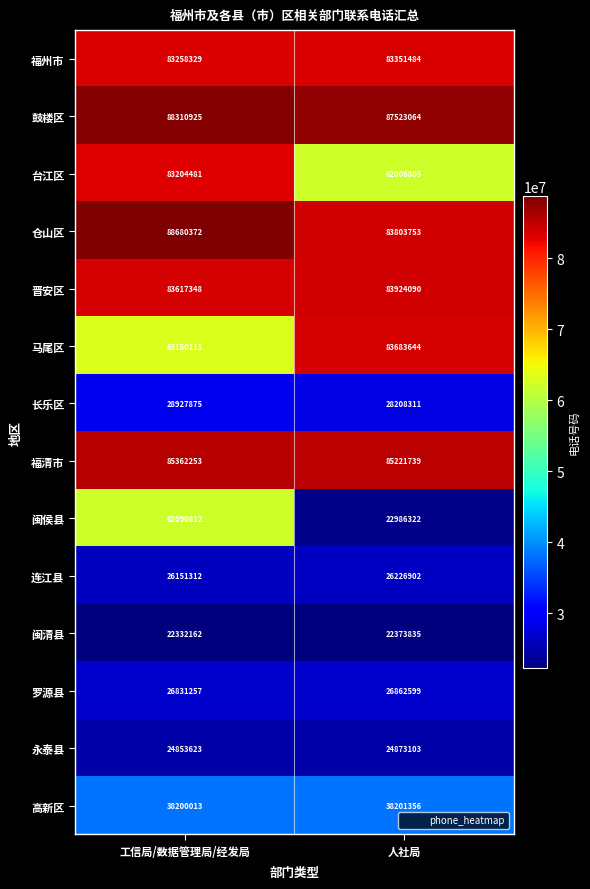

How many categories are shown in the chart?

2